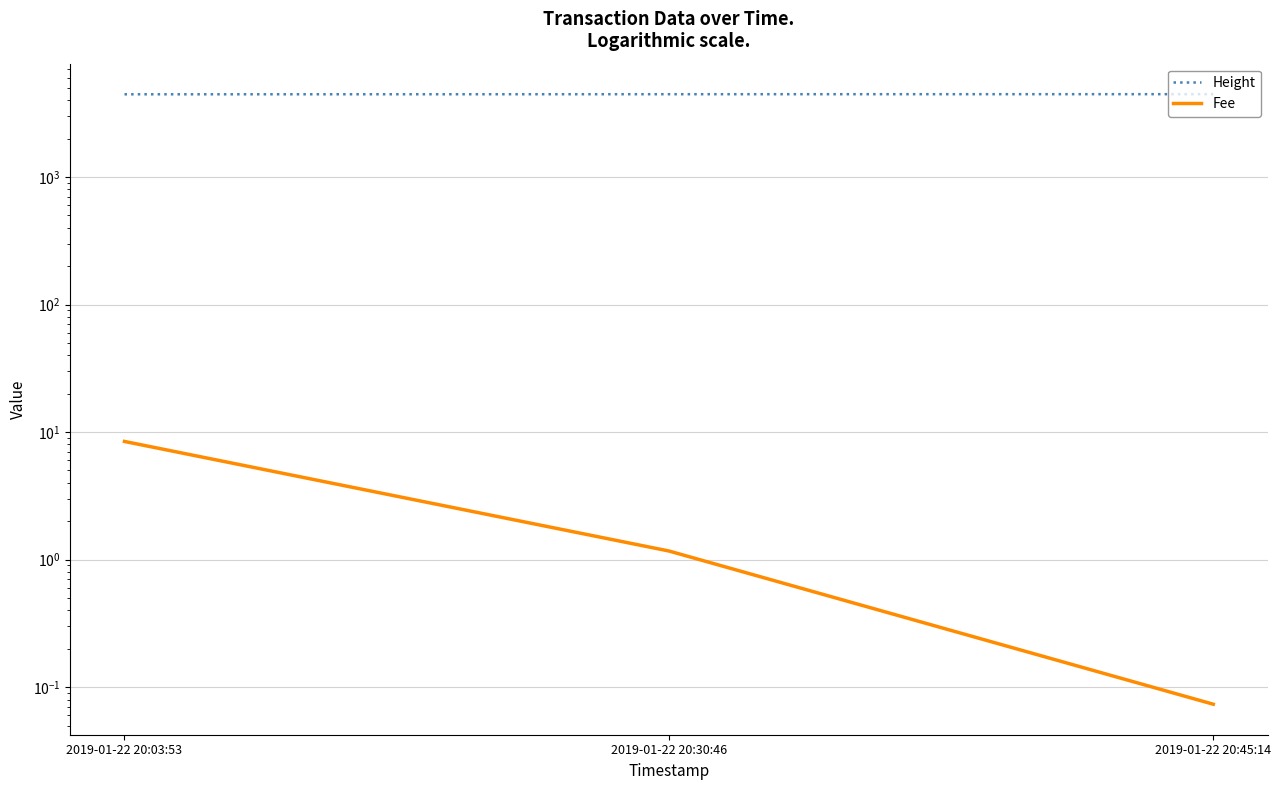

Between 2019-01-22 20:03:53 and 2019-01-22 20:45:14, which series saw the biggest shift?

Height